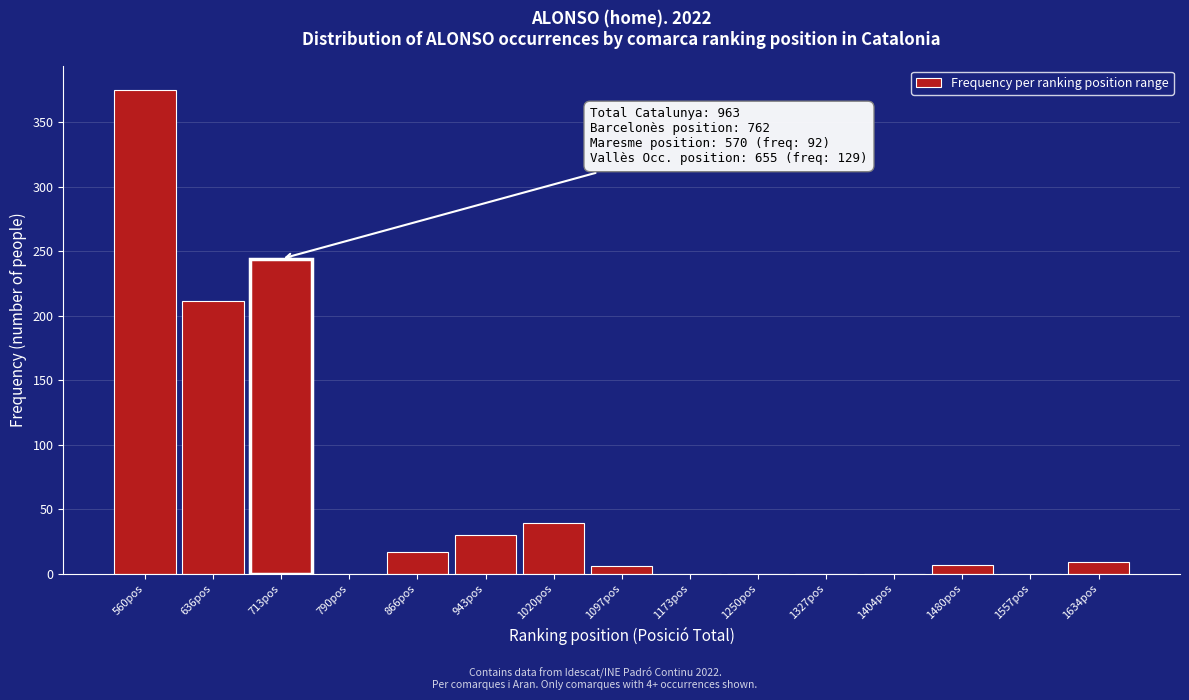

True or false: the data shows -145 at 790pos.

False